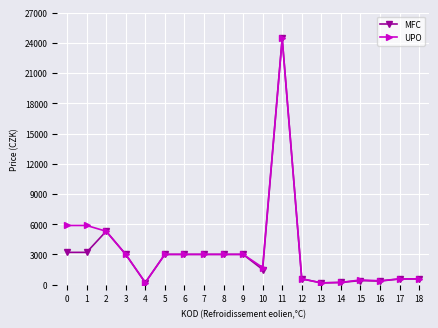

The value of UPO at 5 is 3000.3. True or false?

True